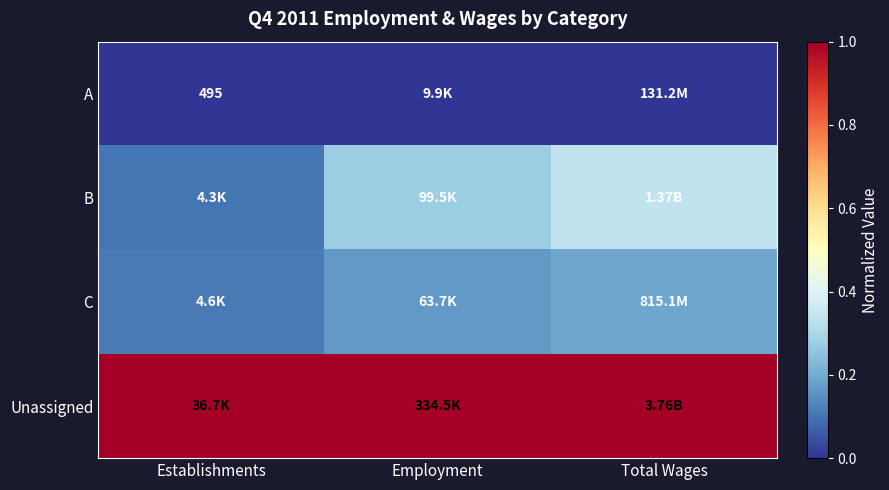

What is the spread (max minus min) of values at Total Wages?

1.0